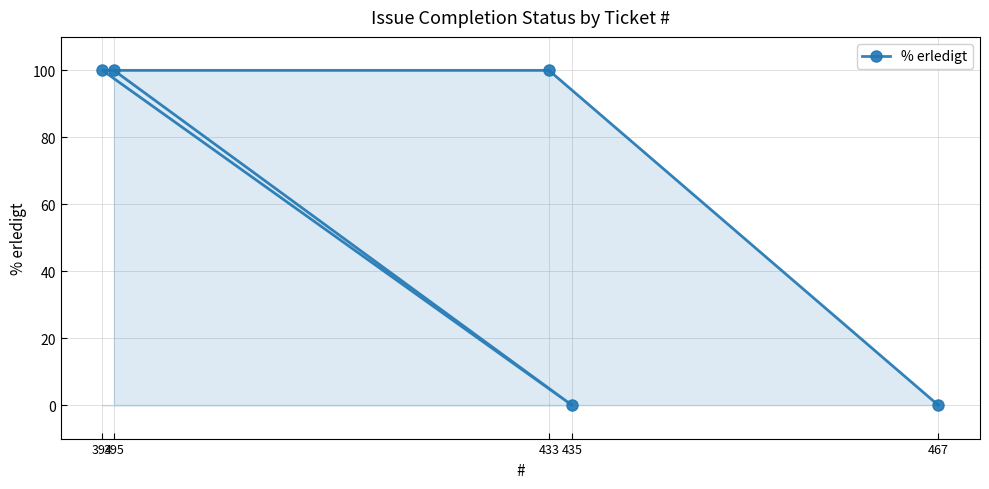

Which category has the lowest value across all series?

435